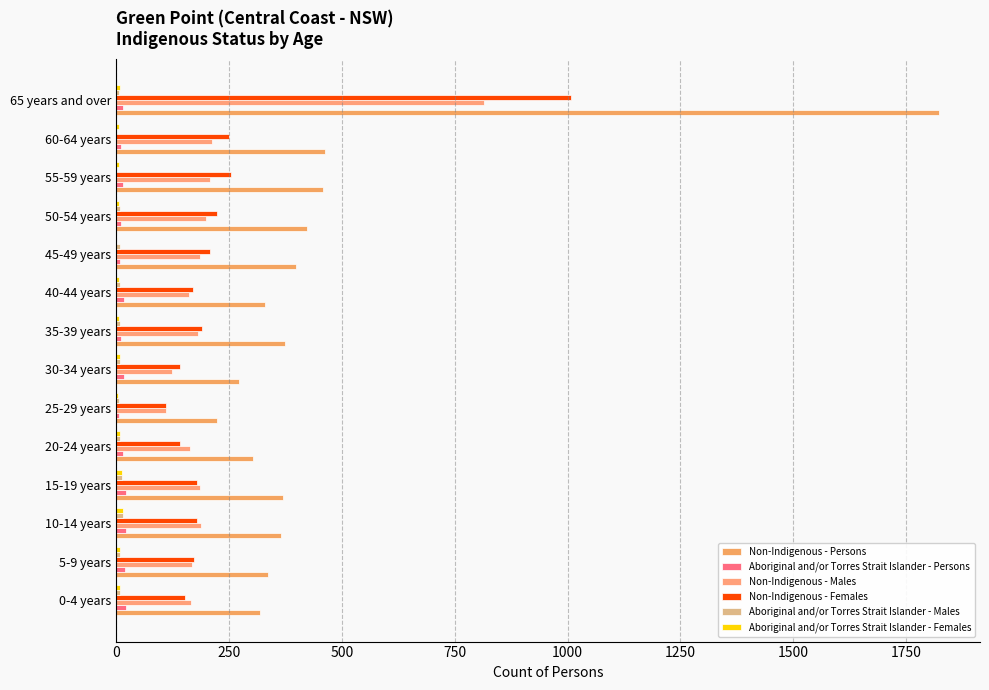

How many categories are shown in the chart?

14